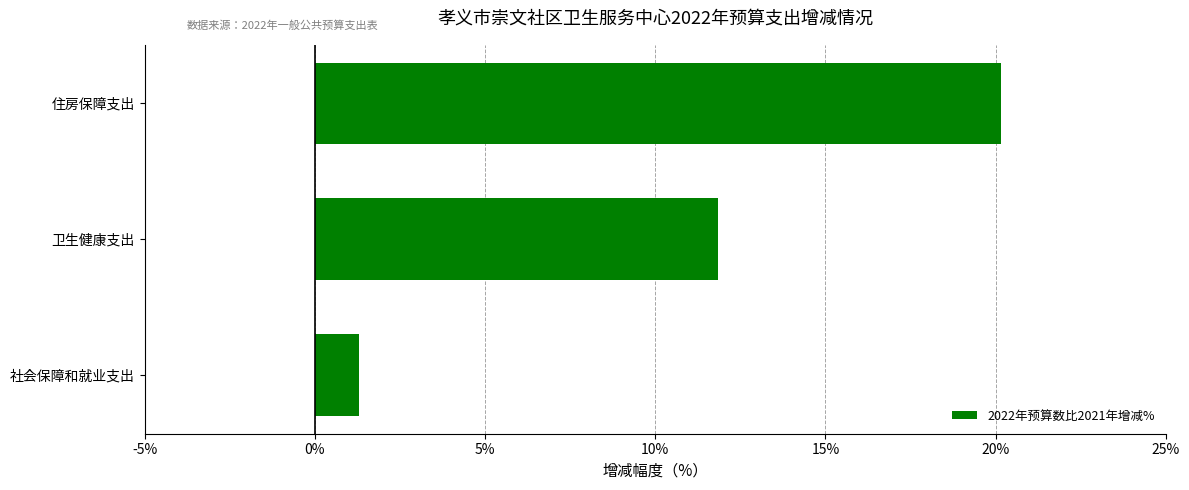

Approximately how many times larger is the value at 住房保障支出 compared to 卫生健康支出?

1.7